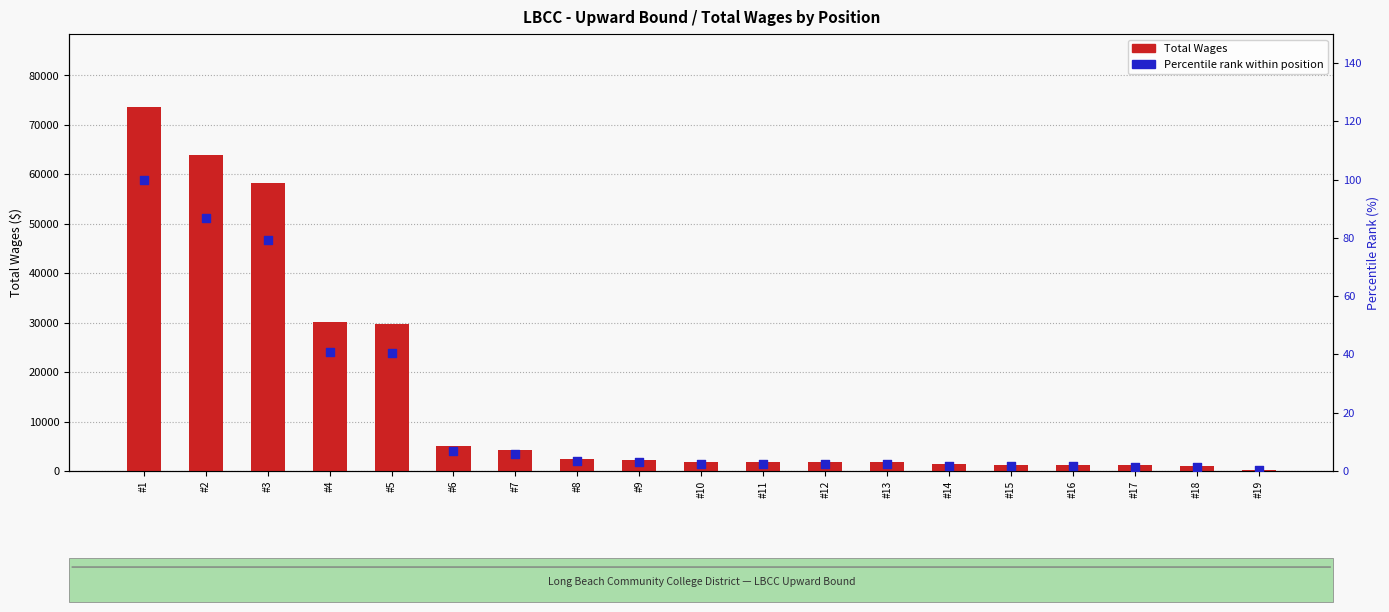

What is the total value across all series at #8?

2503.4